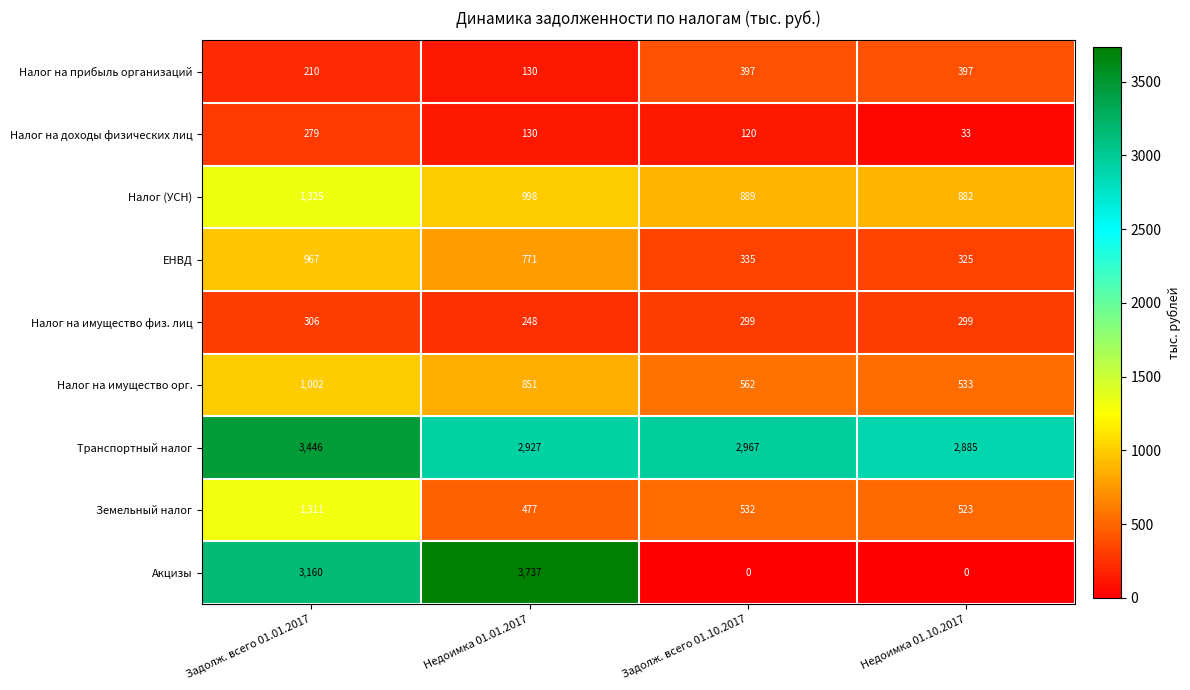

Which series has the largest total across all categories?

Транспортный налог